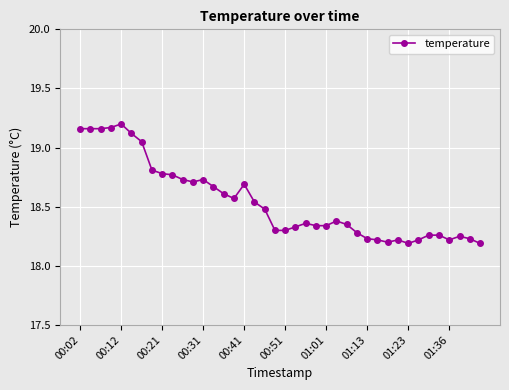

True or false: there are more than 2 points higher than both neighbors.

True